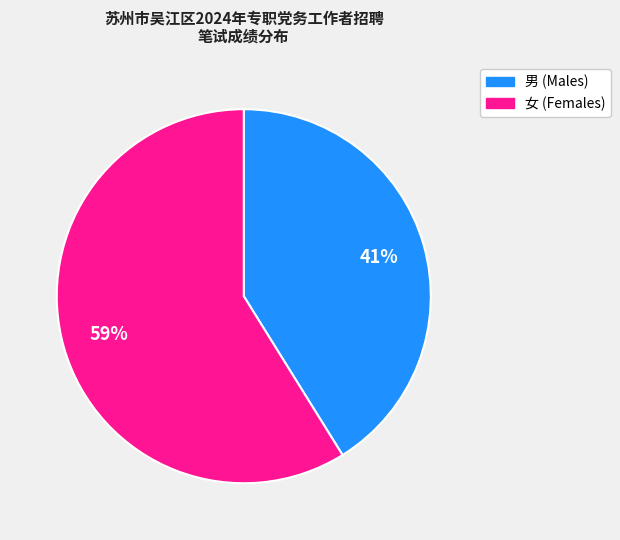

To the nearest percent, what is the difference between the largest and smallest slice percentages?

18%